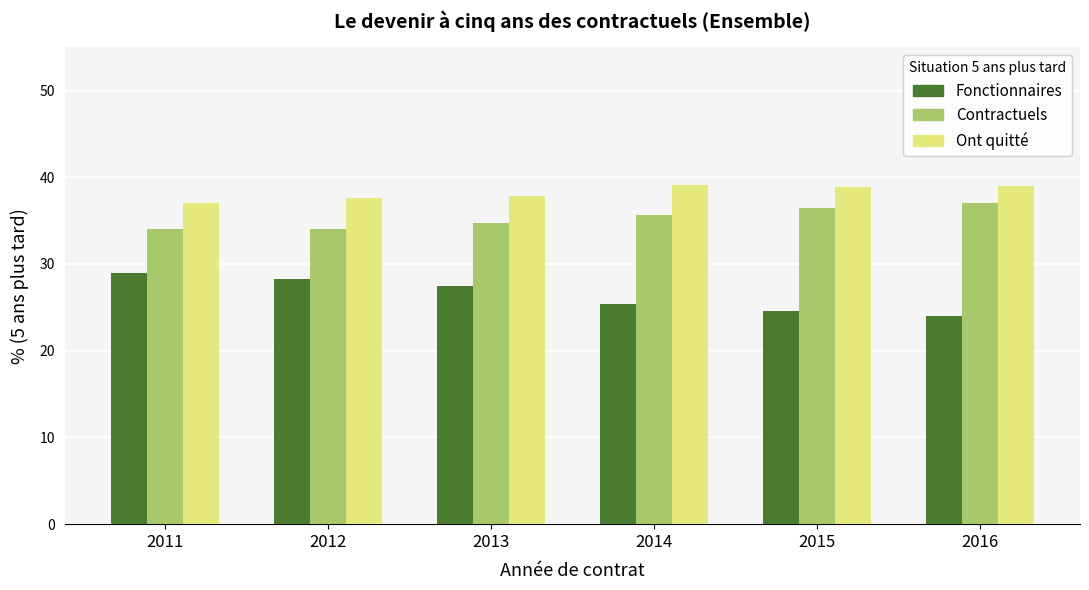

What is the highest value of the Contractuels series?

37.0